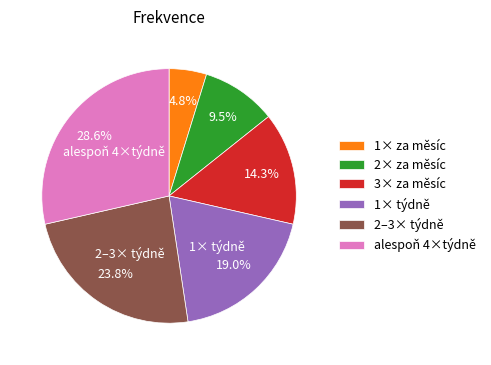

Is there a majority slice in this chart?

No